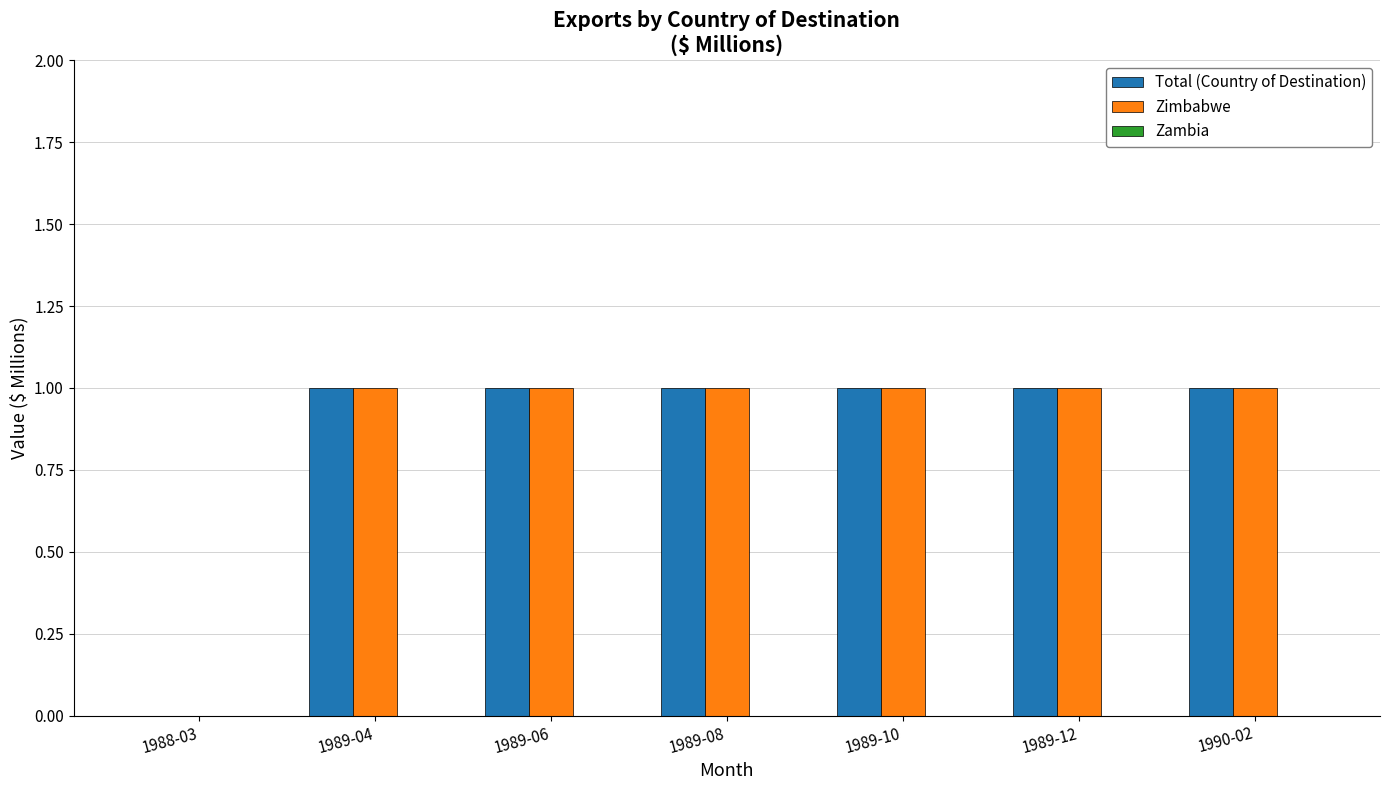

Is it true that Zimbabwe equals 0 at 1989-06?

False